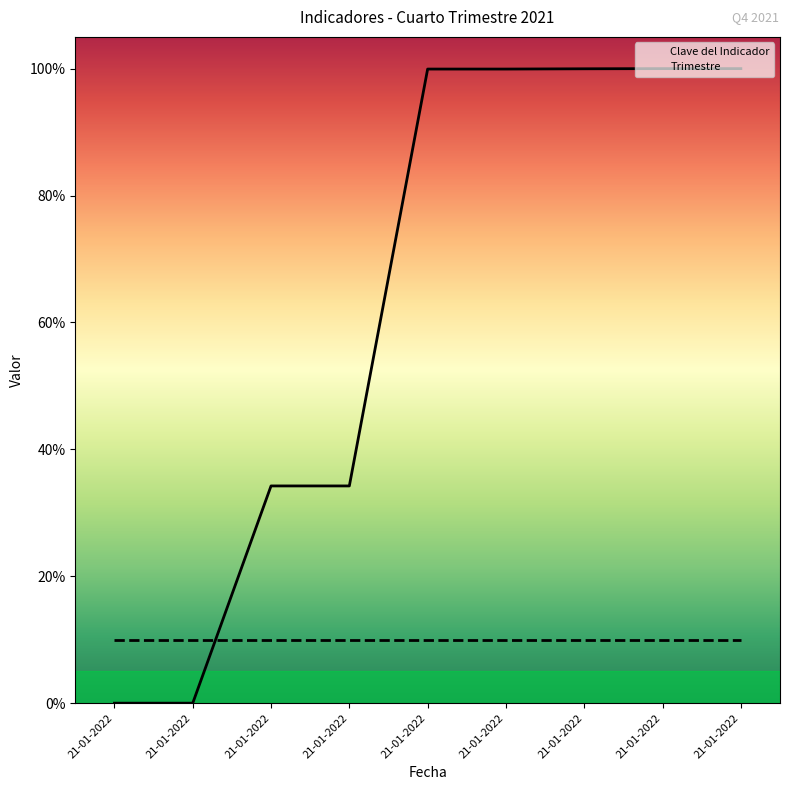

True or false: the data shows -30.7 at 21-01-2022.

False